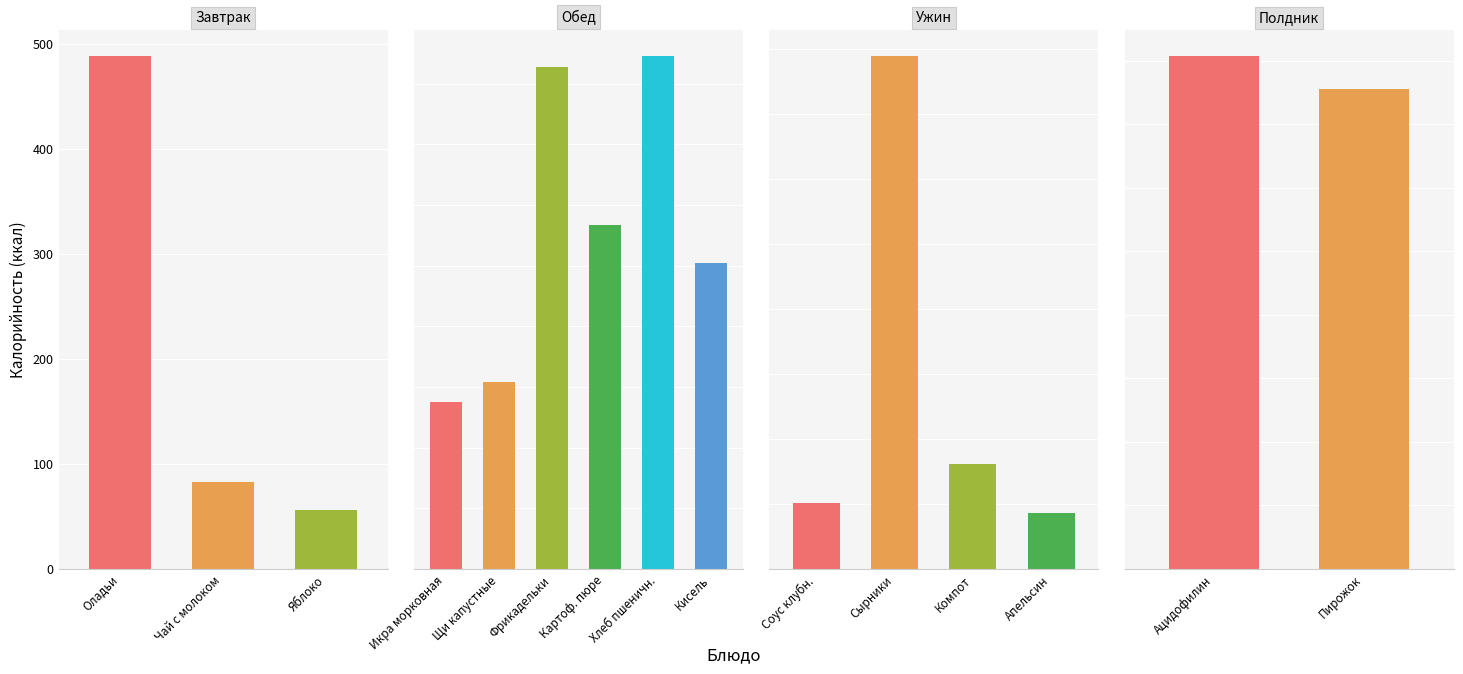

What is the label of the 13th bar from the left?

Плоды свежие (апельсин)